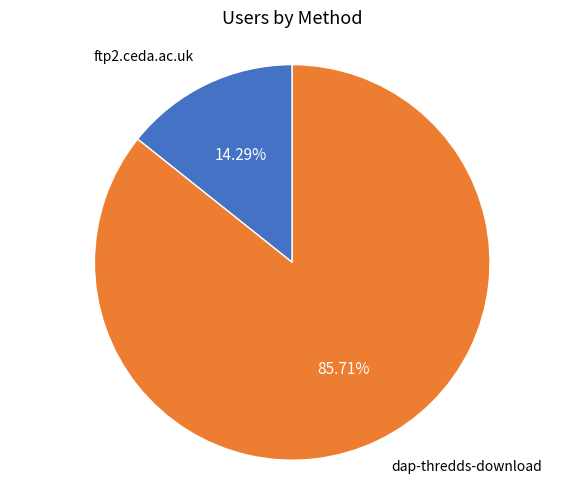

Does any single category account for the majority?

Yes